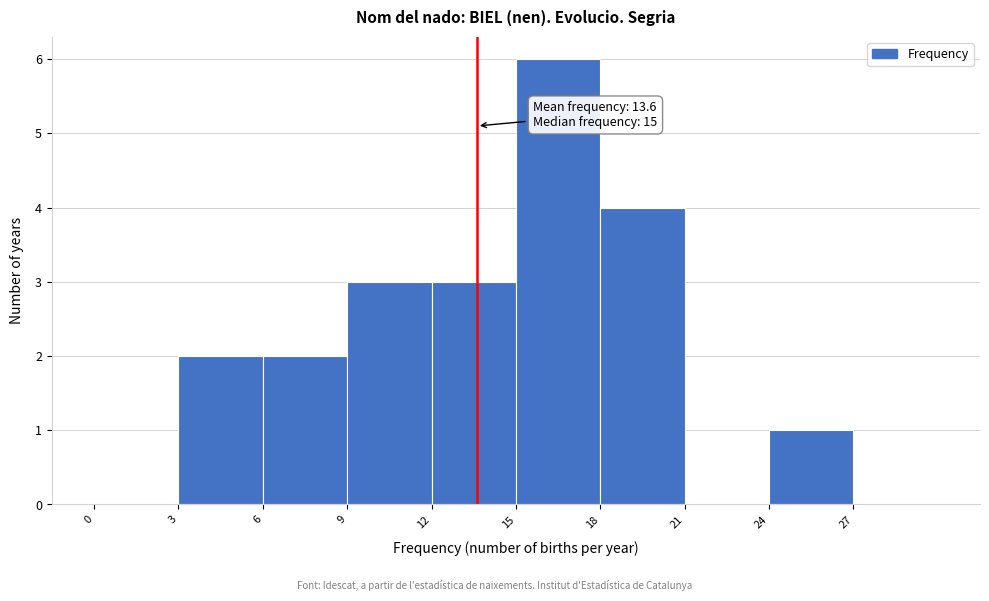

Which range on the x-axis has the tallest bar?

15 to 18